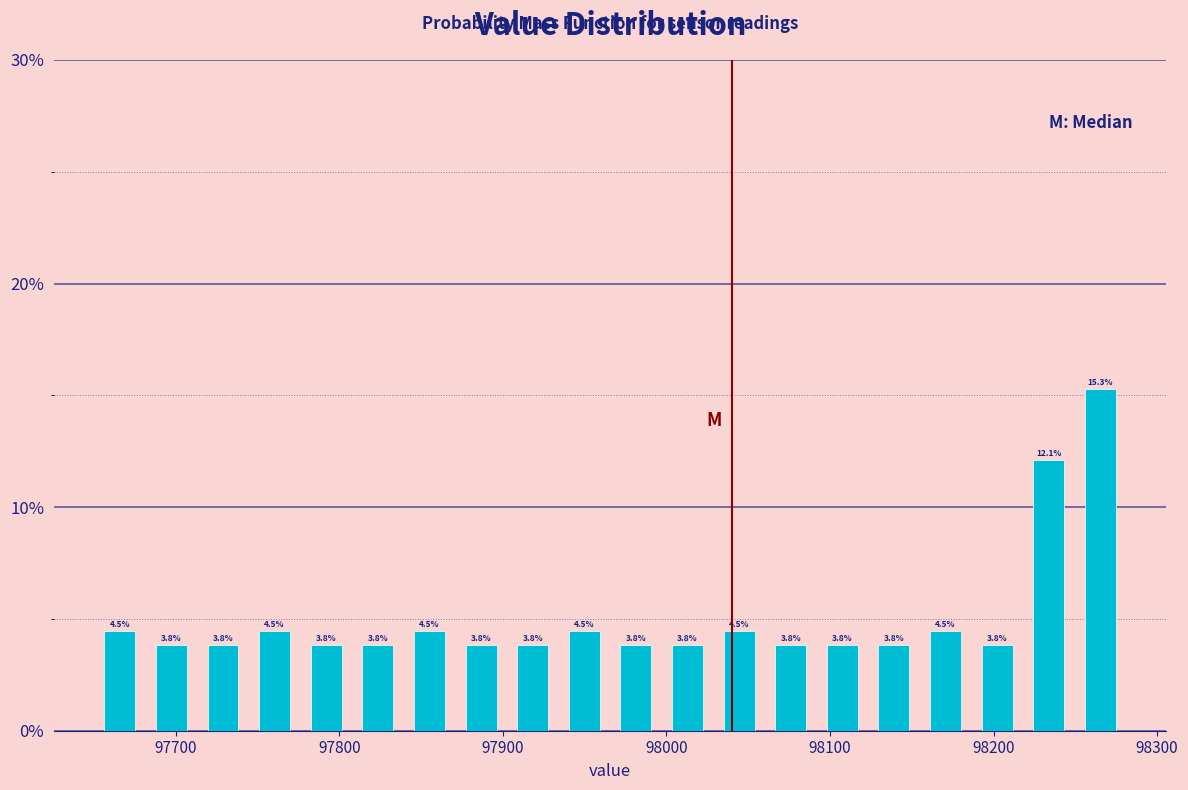

Read against the x-axis, roughly where is the centre of the tallest bar?

98270